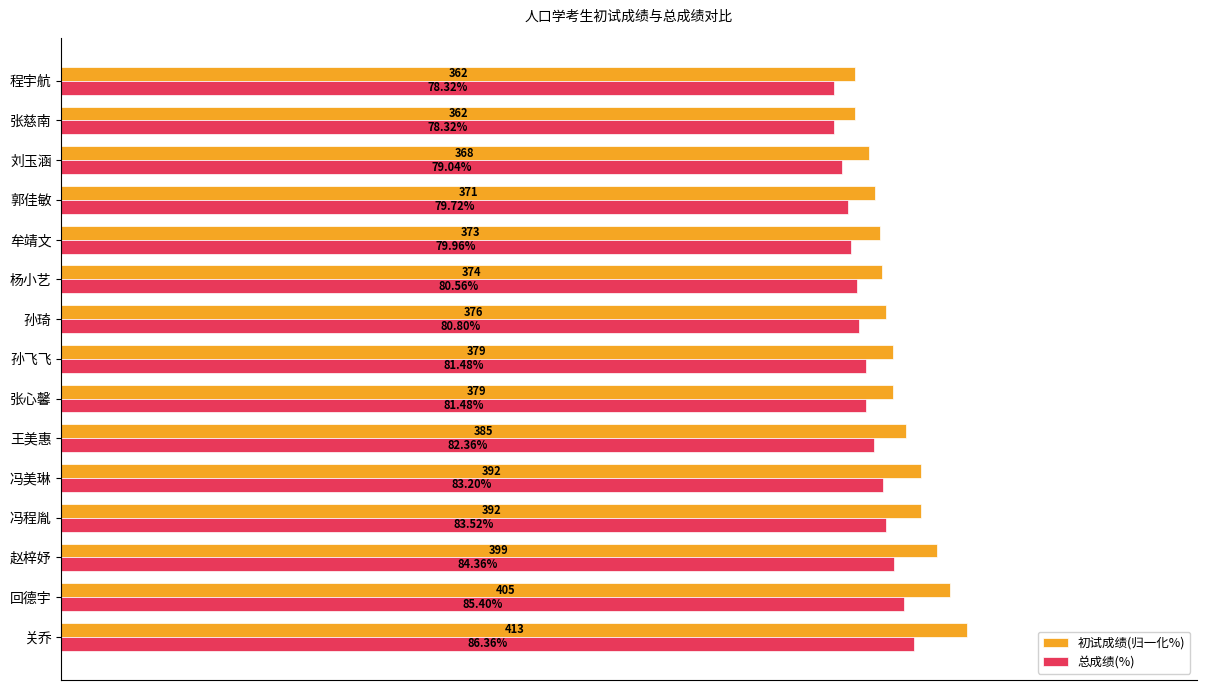

Rank the series at 刘玉涵 from highest to lowest value.

初试成绩(归一化%), 总成绩(%)